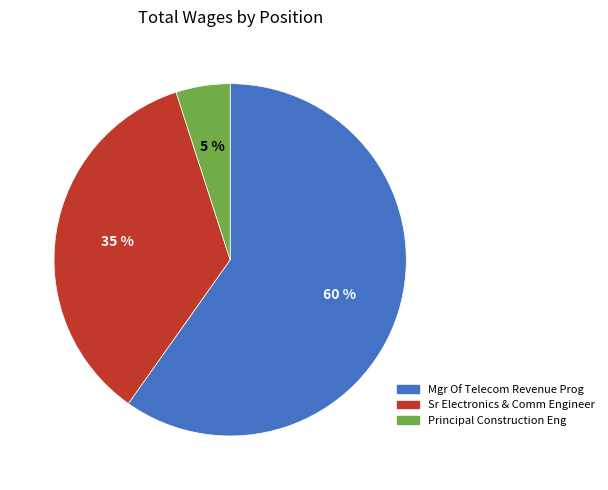

What is the smallest slice in the pie chart?

Principal Construction Eng